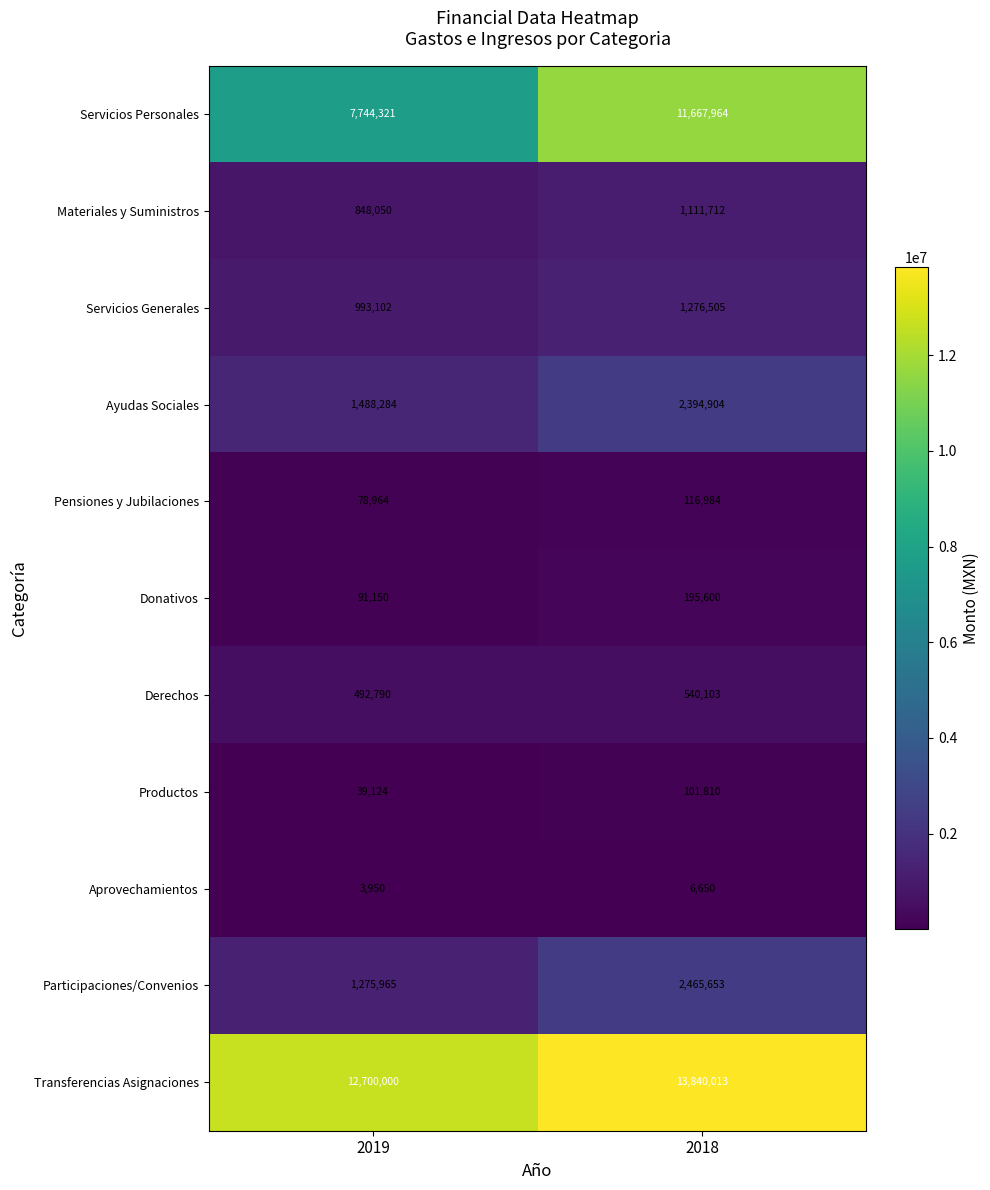

What is the total value across all series at 2018?

33717898